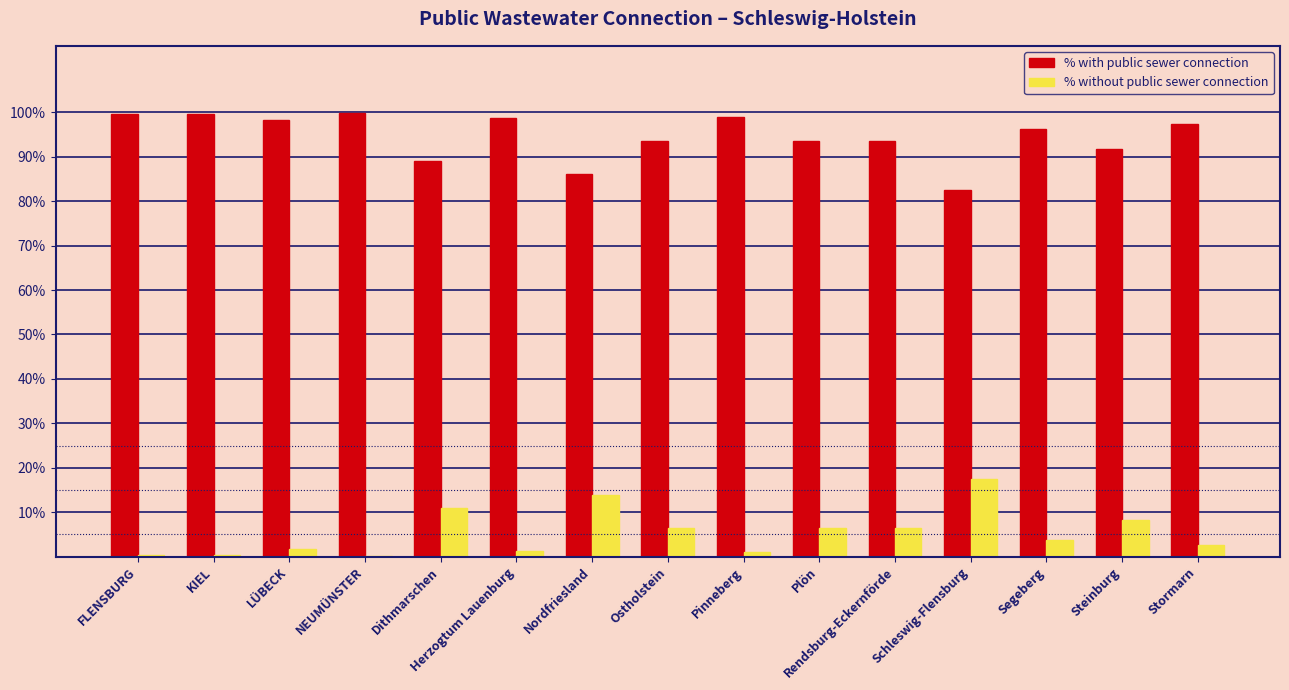

What is the approximate value of % with public sewer connection at Segeberg?

96.2